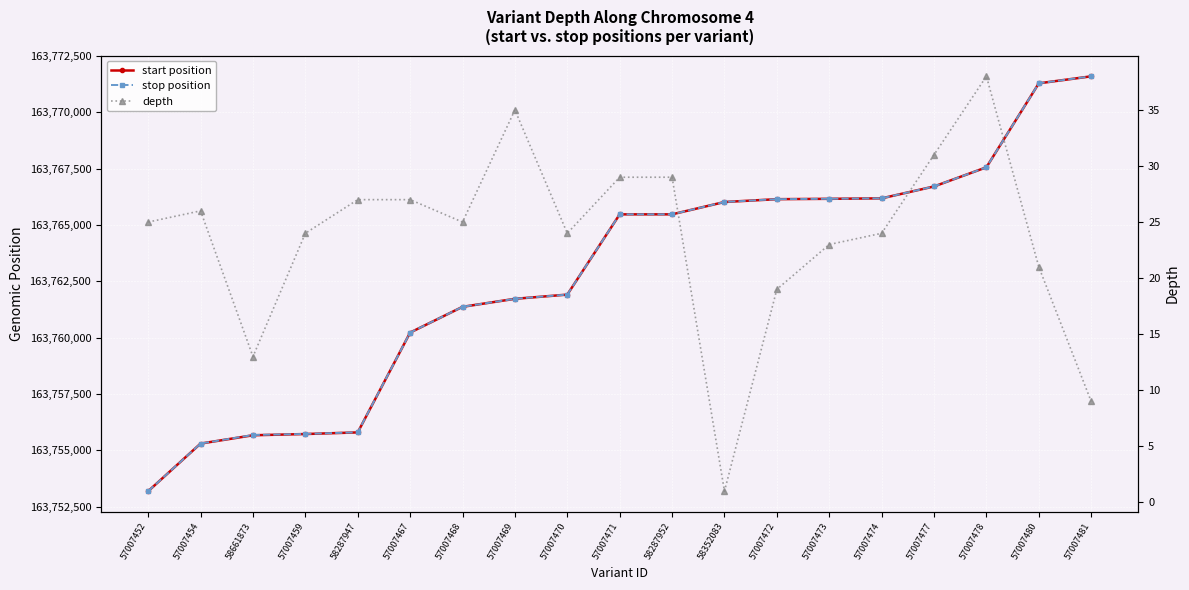

Does the chart display data point markers on the line(s)?

Yes